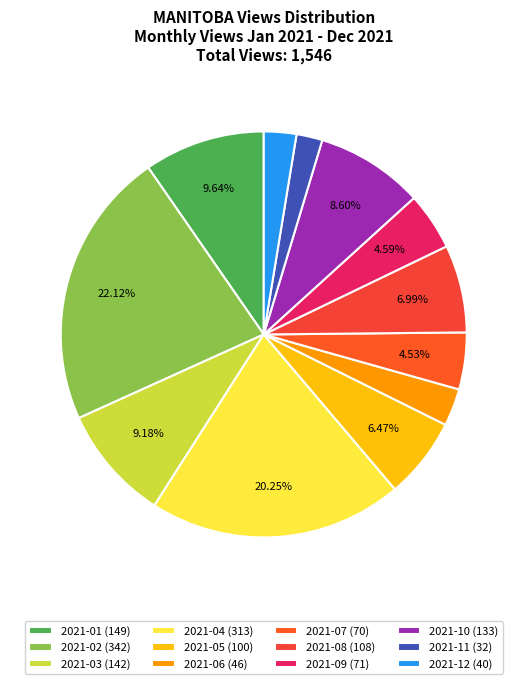

Combined, what portion of the pie is 2021-11 and 2021-05?

8.5%